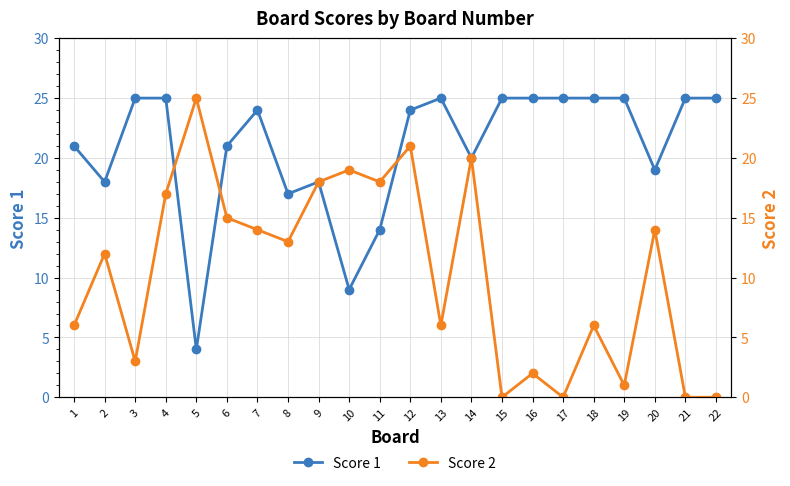

What is the difference between the maximum and minimum values in the Score 2 series?

25